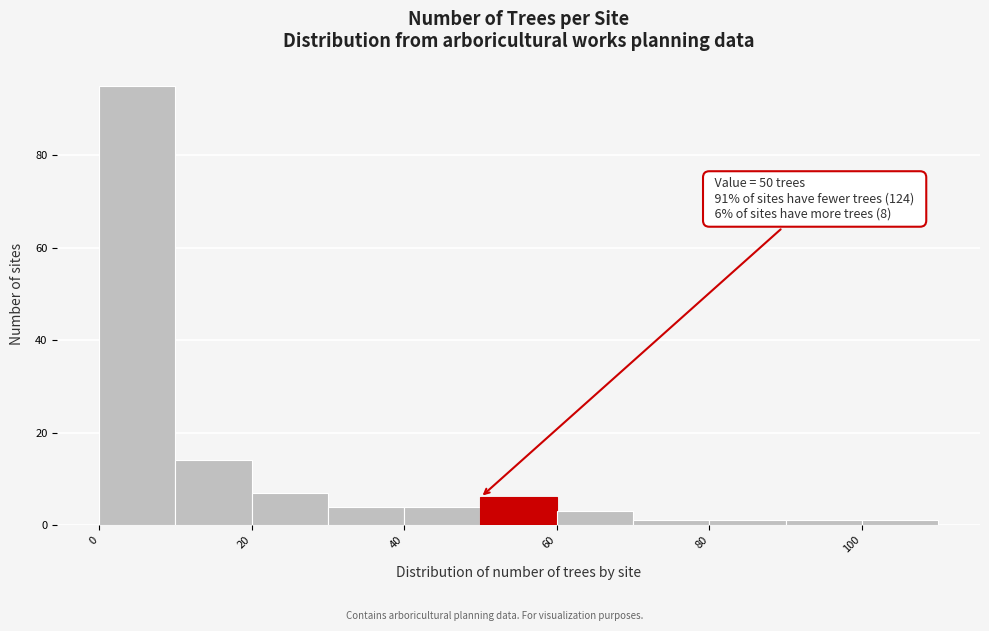

Over which range of the x-axis is the bar tallest?

0 to 10